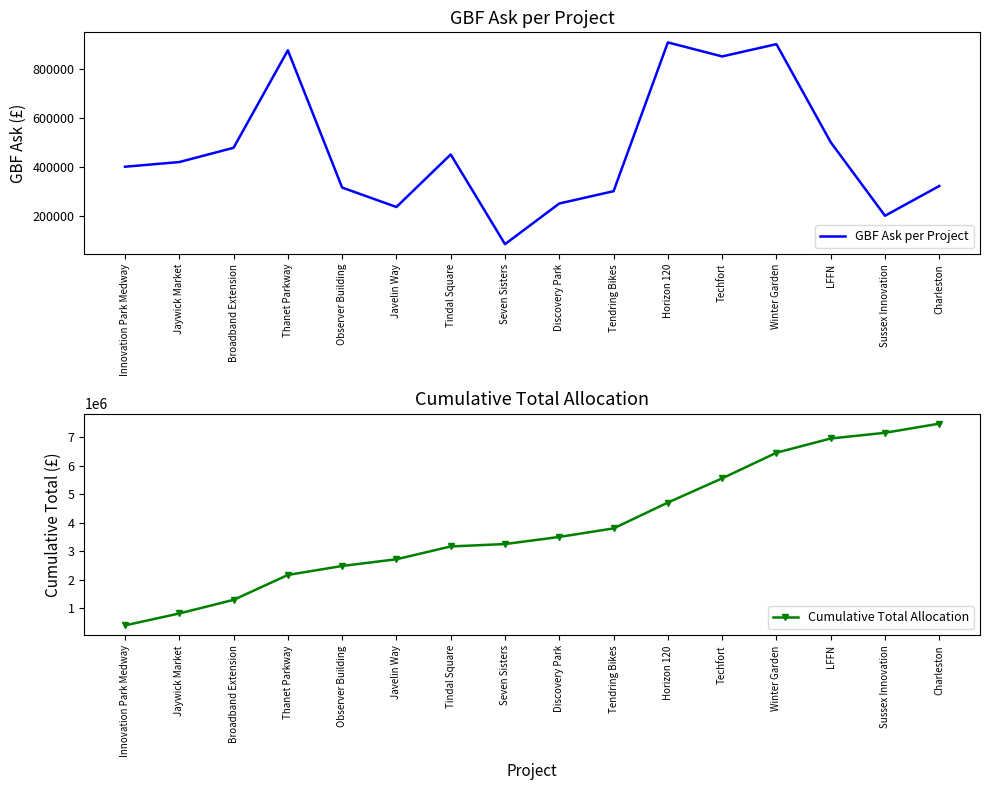

Rank the series by their average value, from highest to lowest.

Cumulative Total Allocation, GBF Ask per Project